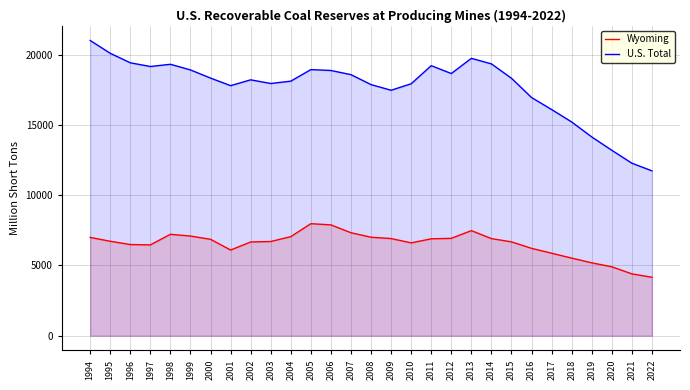

Is it true that U.S. Total equals 30216 at 2005?

False